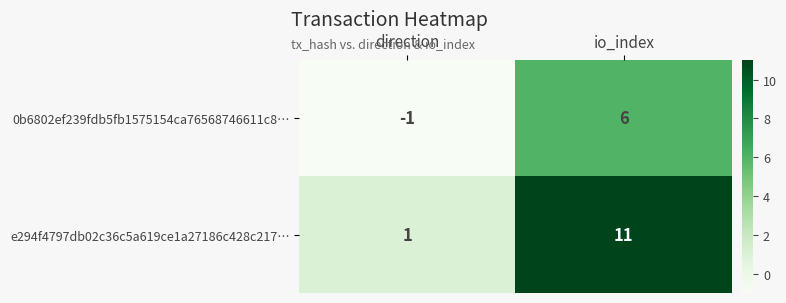

What is the spread (max minus min) of values at io_index?

5